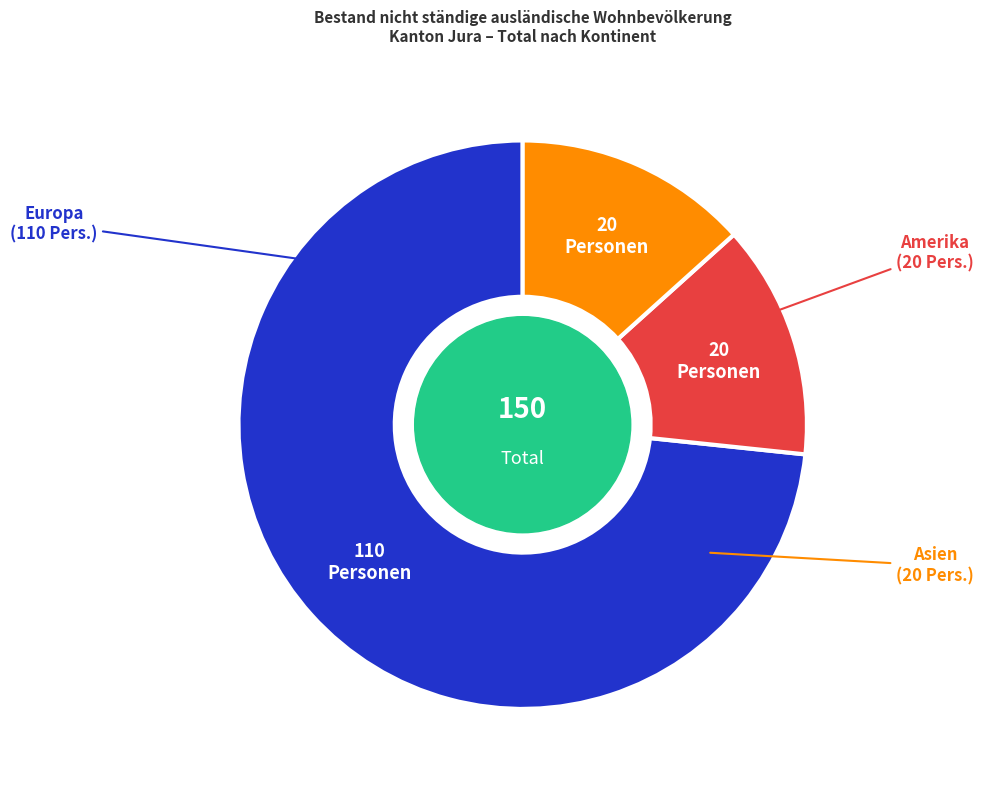

Is there a majority slice in this chart?

Yes